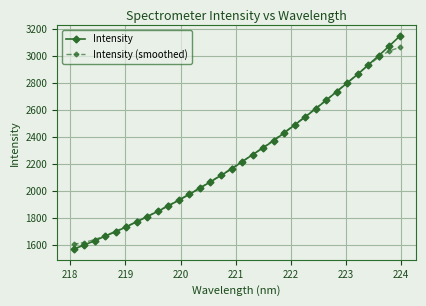

What are all the series names shown in the legend?

Intensity, Intensity (smoothed)